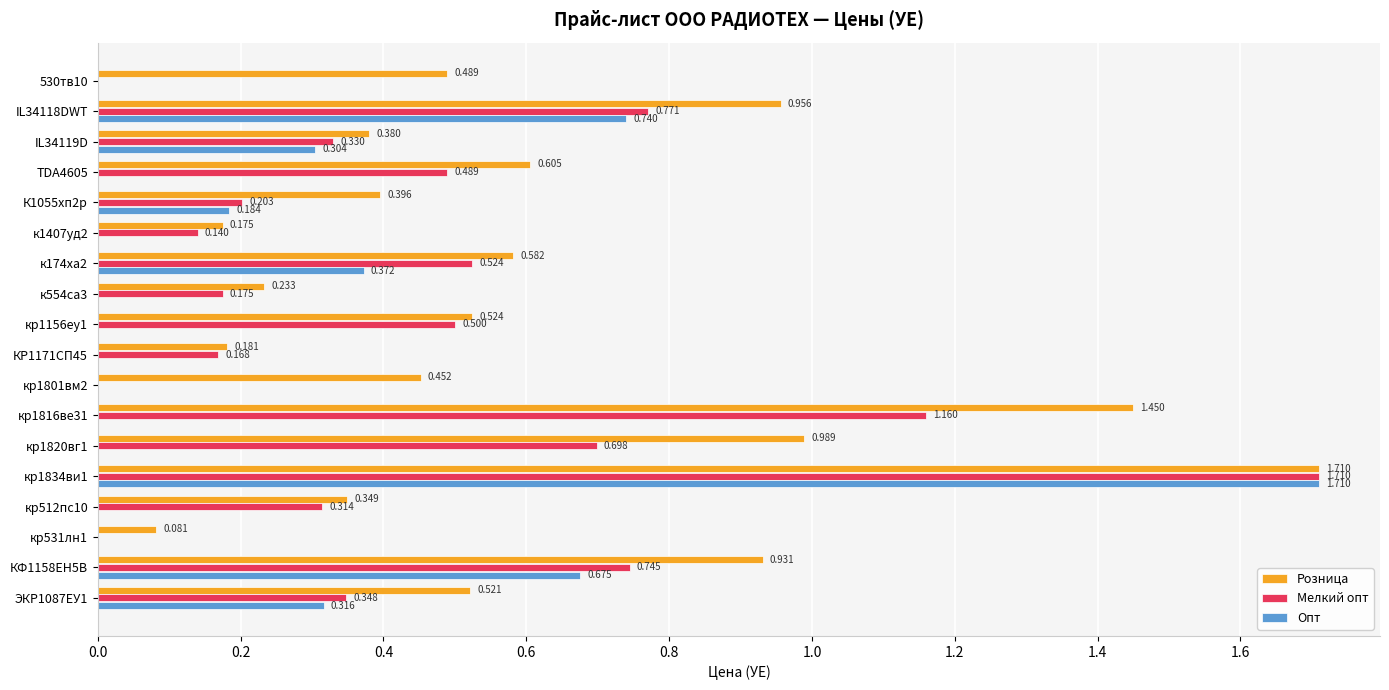

Which series changed the most between КР1171СП45 and КФ1158ЕН5В?

Розница